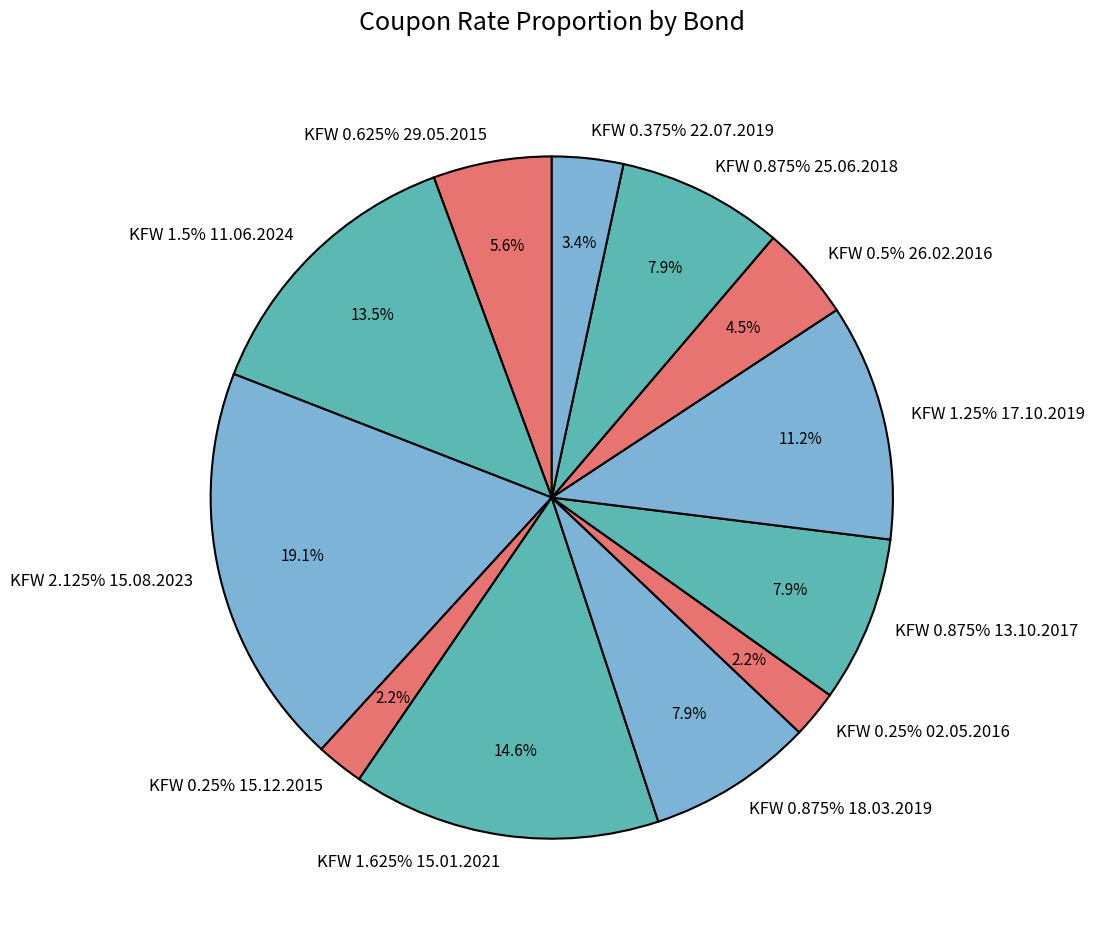

Count the number of slices in the pie.

12